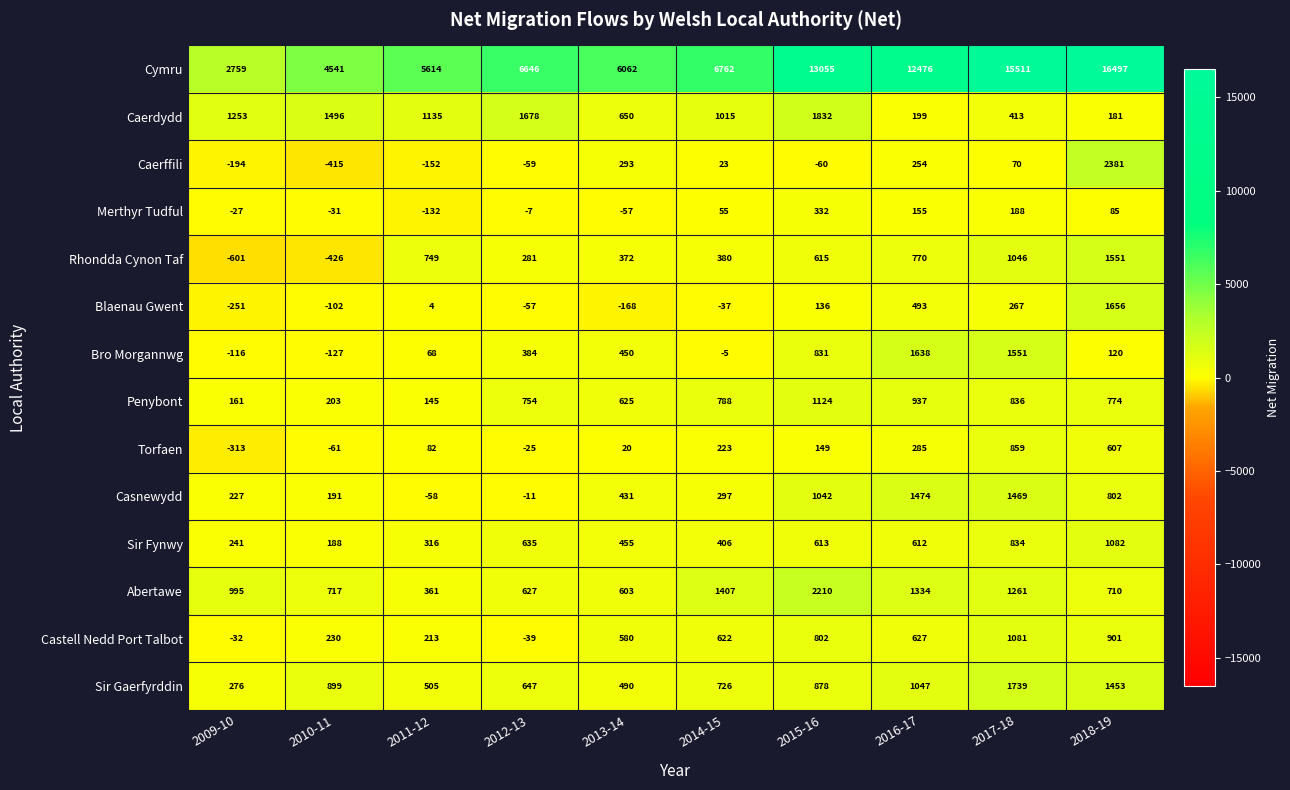

What is the total value across all series at 2011-12?

8850